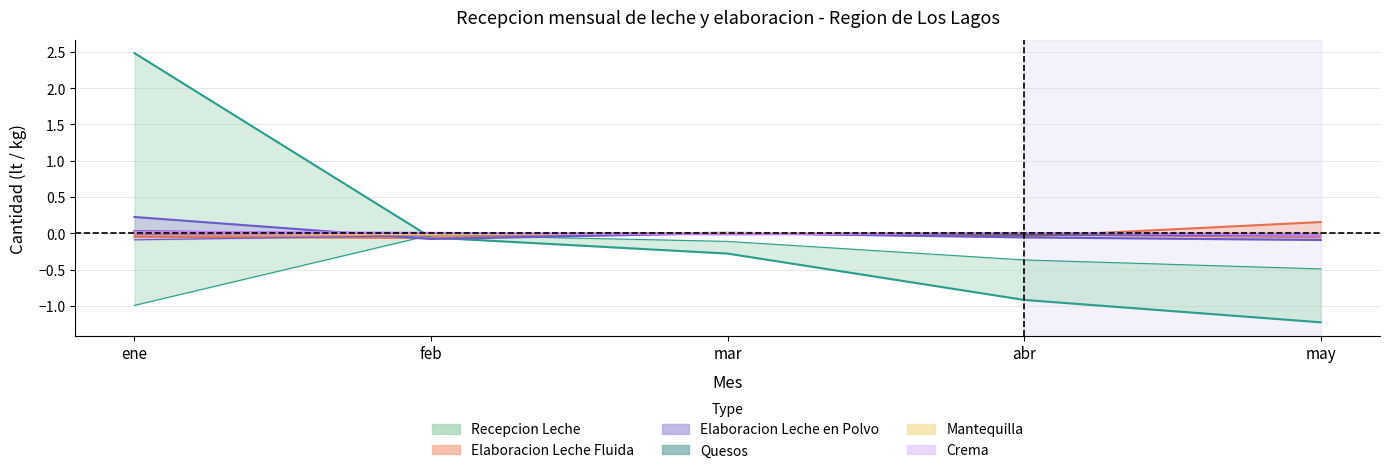

Which series has the widest spread of values?

Recepcion Leche